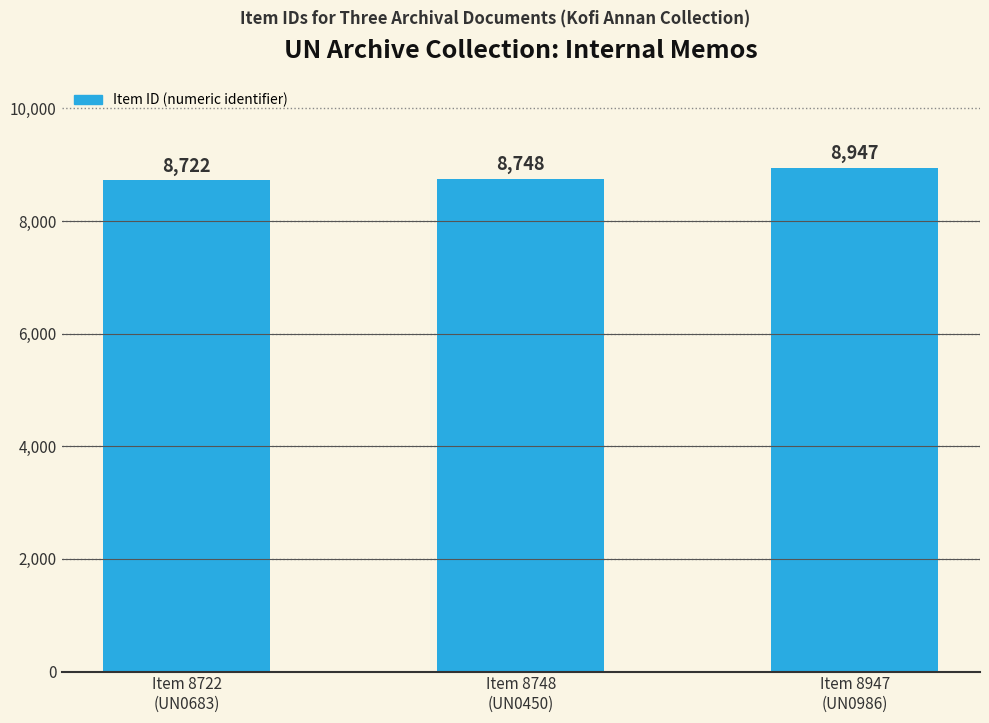

How many bars are there in total?

3